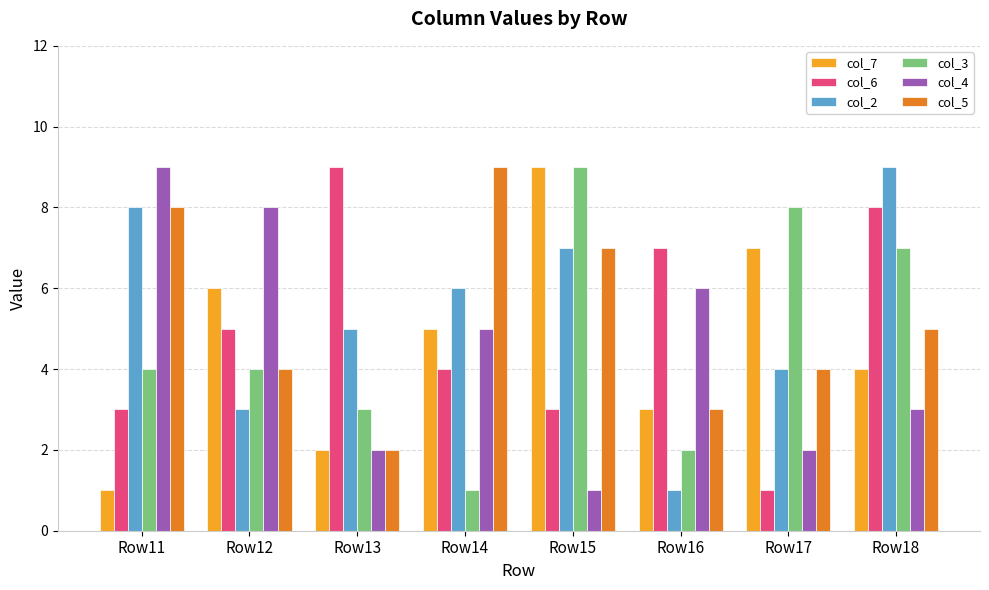

Where does the col_5 series first go above 5?

Row11